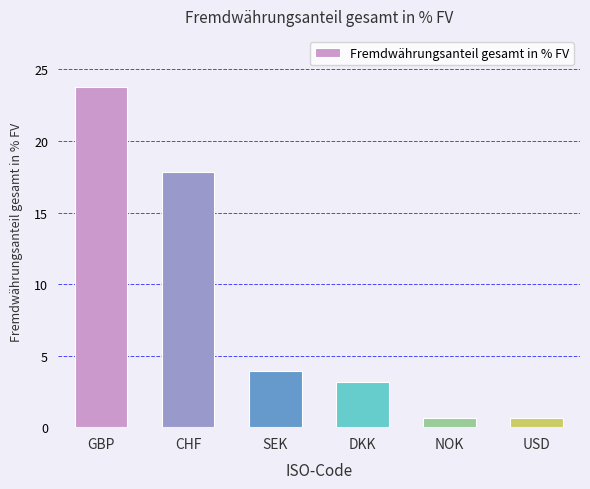

What is the change in value from GBP to USD?

-23.2